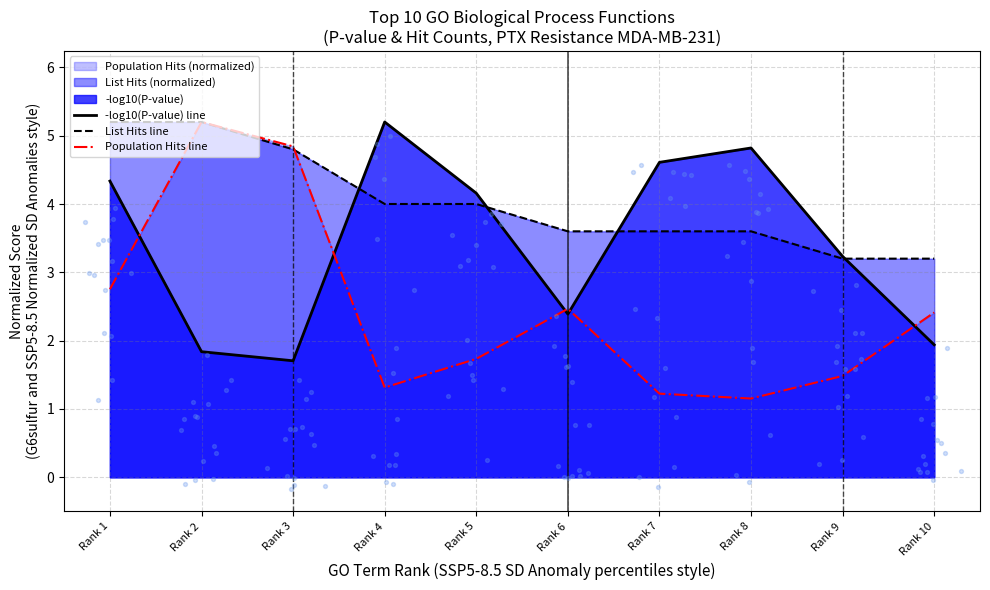

Is the value of List Hits line at Rank 10 greater than the value of -log10(P-value) line at Rank 6?

Yes